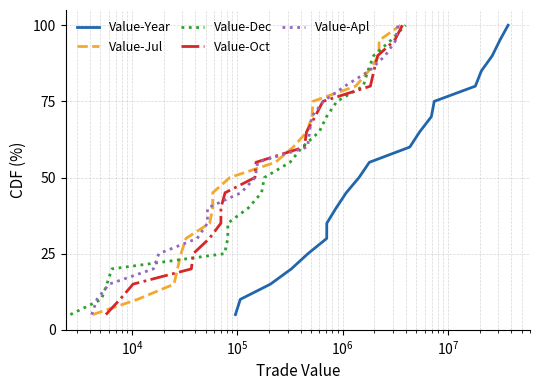

How many series are shown in this chart?

5